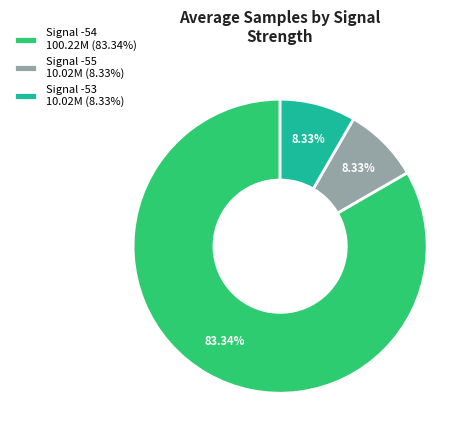

Do Signal -53 10.02M (8.33%) and Signal -54 100.22M (83.34%) together represent more than half of the pie?

Yes